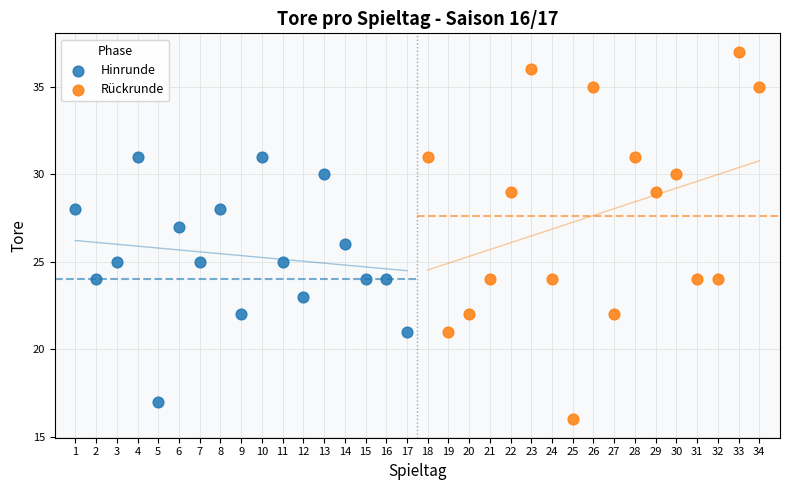

Which series has the widest spread of Y values?

Rückrunde